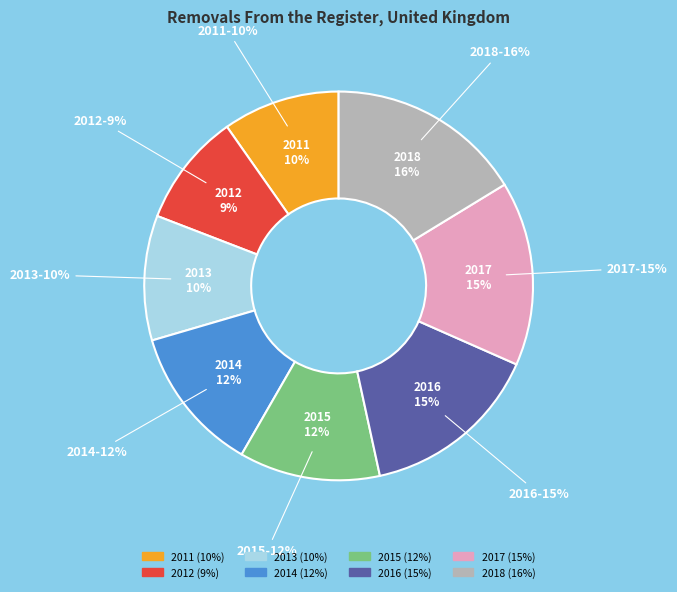

The 2015 slice represents 12% of the pie. True or false?

True